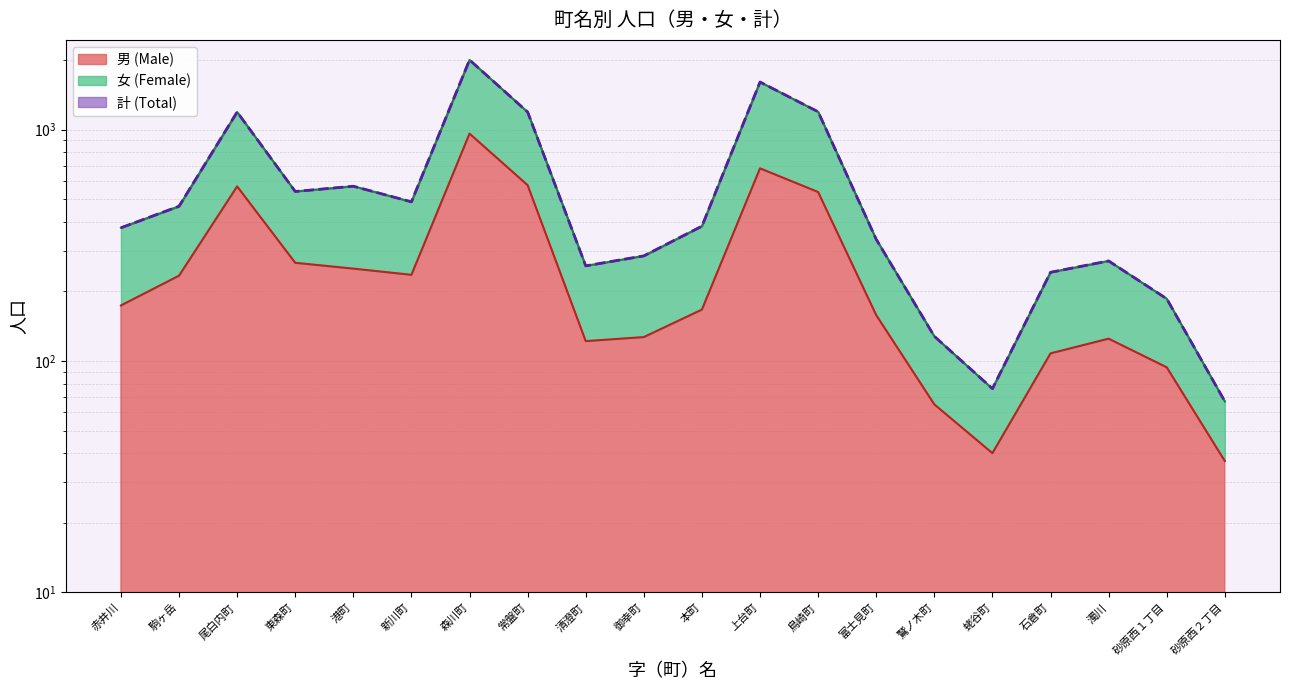

Is the value of 男 at 駒ヶ岳 greater than the value of 計 at 森川町?

No